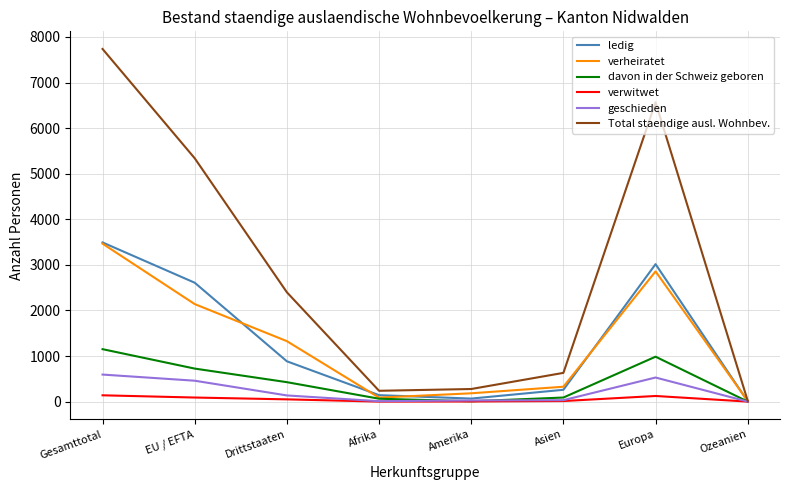

What is the maximum value for ledig?

3492